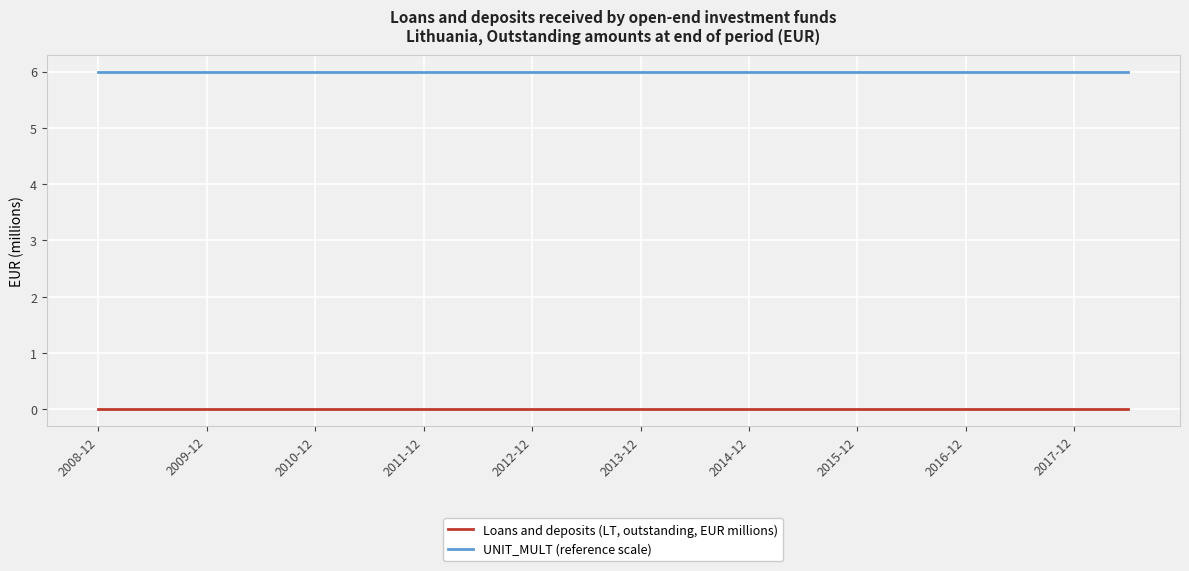

At how many categories does at least one series exceed 0?

20